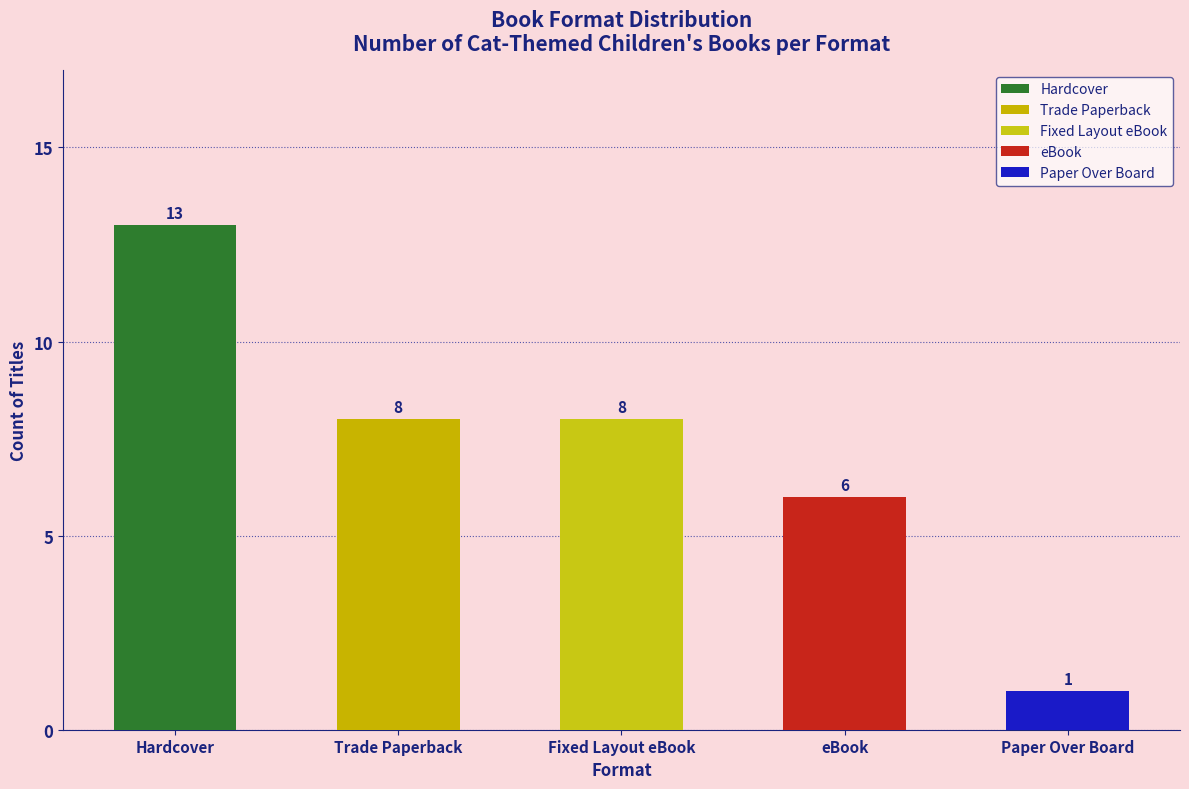

How many distinct data groups are displayed?

5